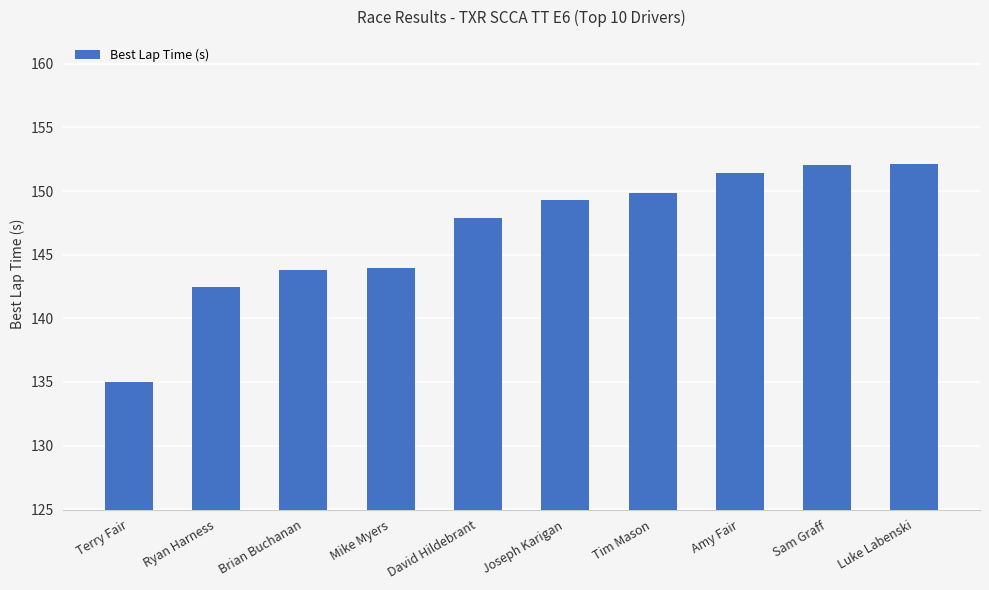

What is the greatest value displayed?

152.1